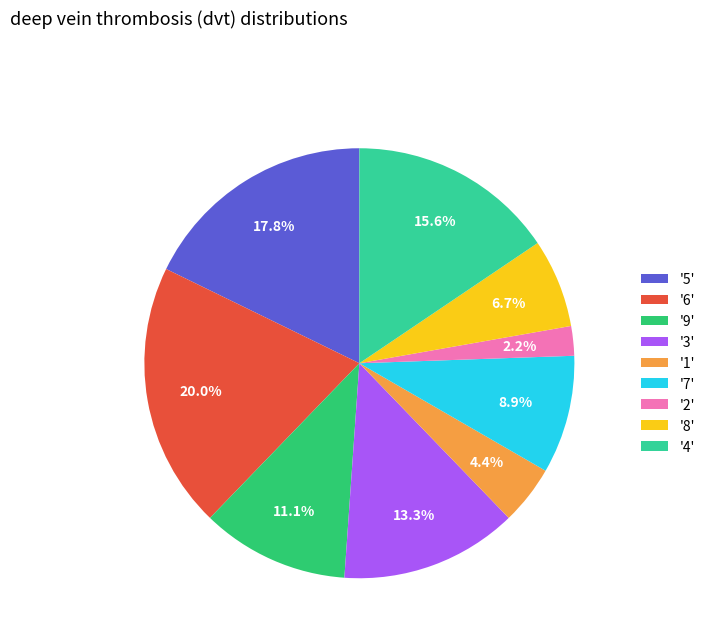

Does '3' account for over 50% of the chart?

No